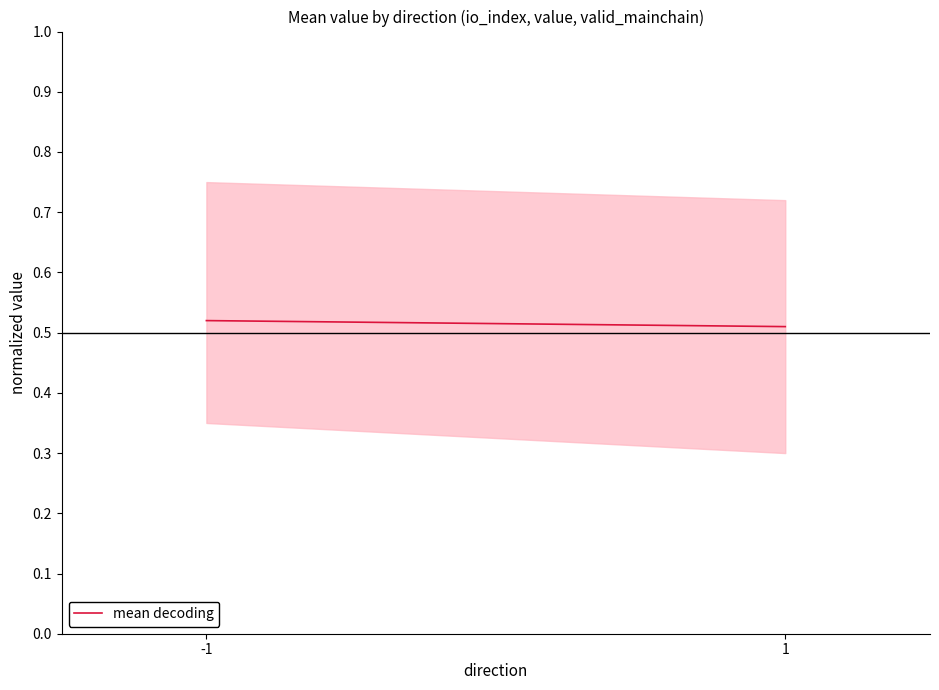

List the labels in order of value, smallest first.

1, -1